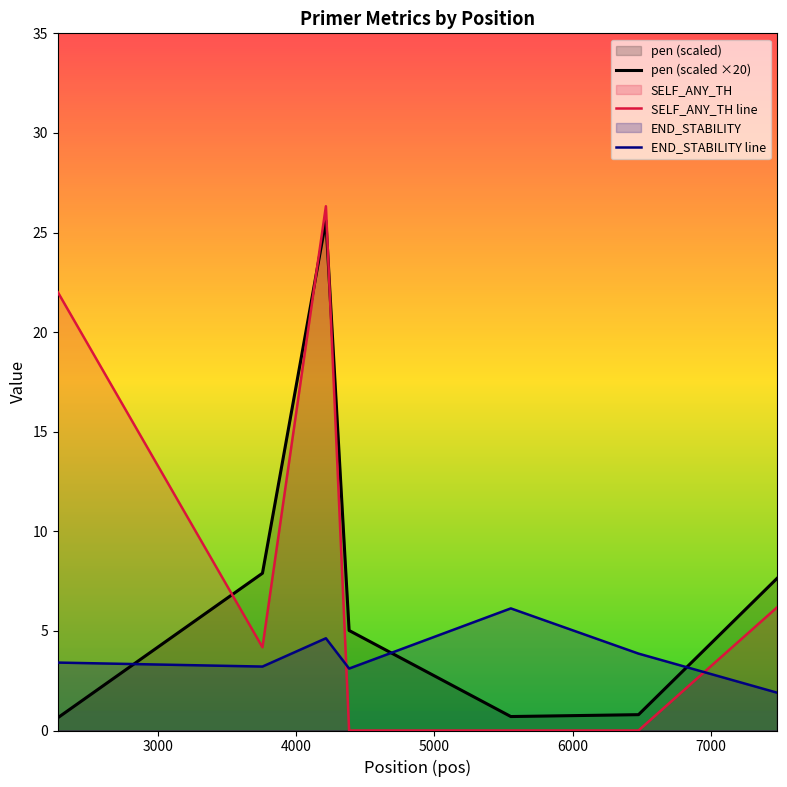

True or false: pen (scaled ×20) and END_STABILITY line intersect in this chart.

True